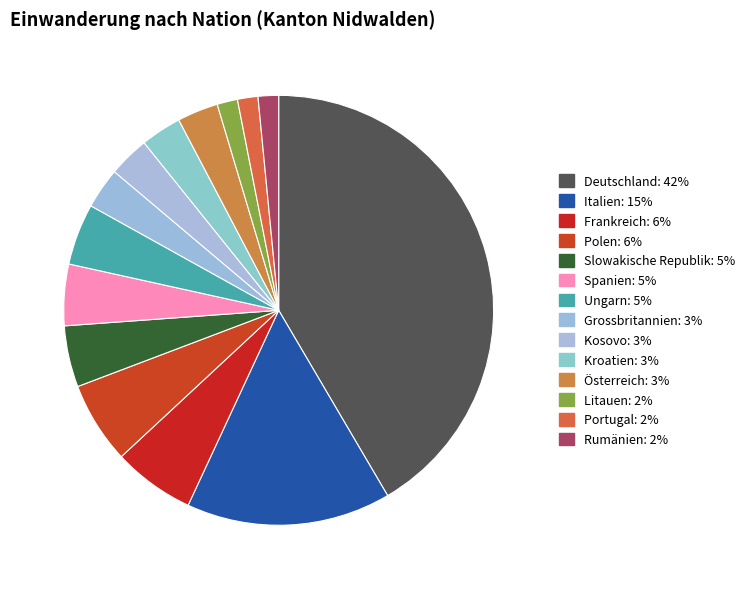

True or false: Rumänien accounts for 1% of the total.

False